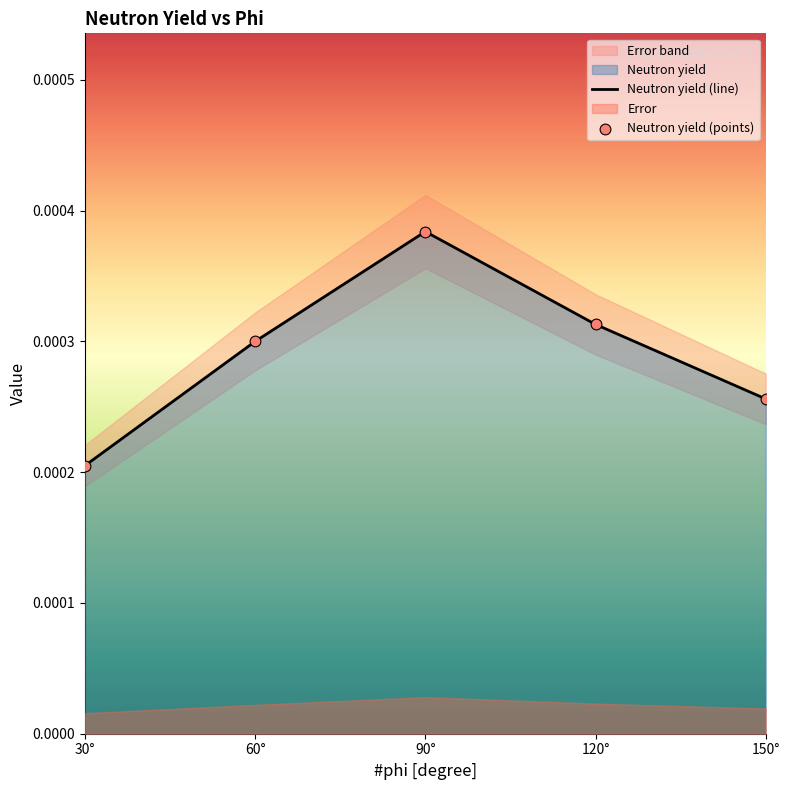

At how many categories does at least one series exceed 0?

5